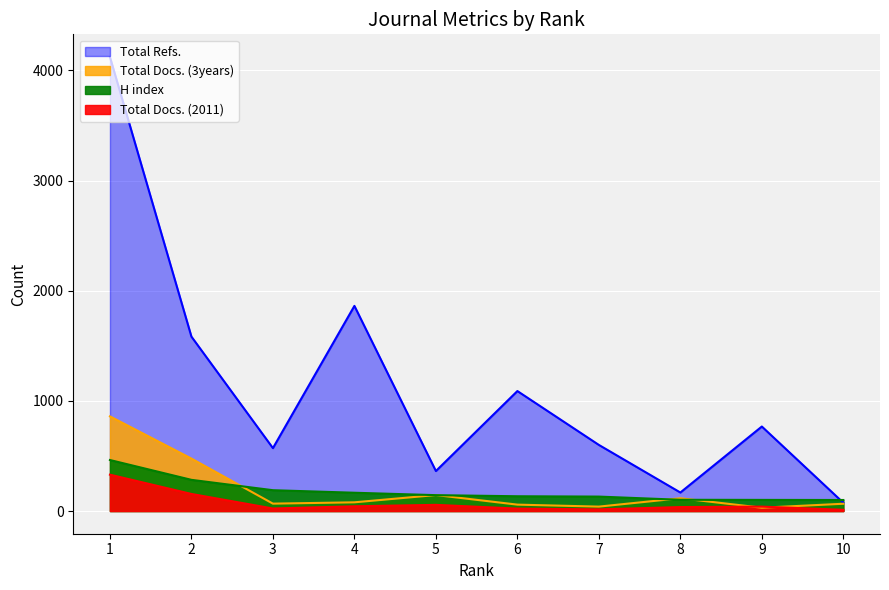

What is the difference between the second highest and second lowest values in the H index series?

182